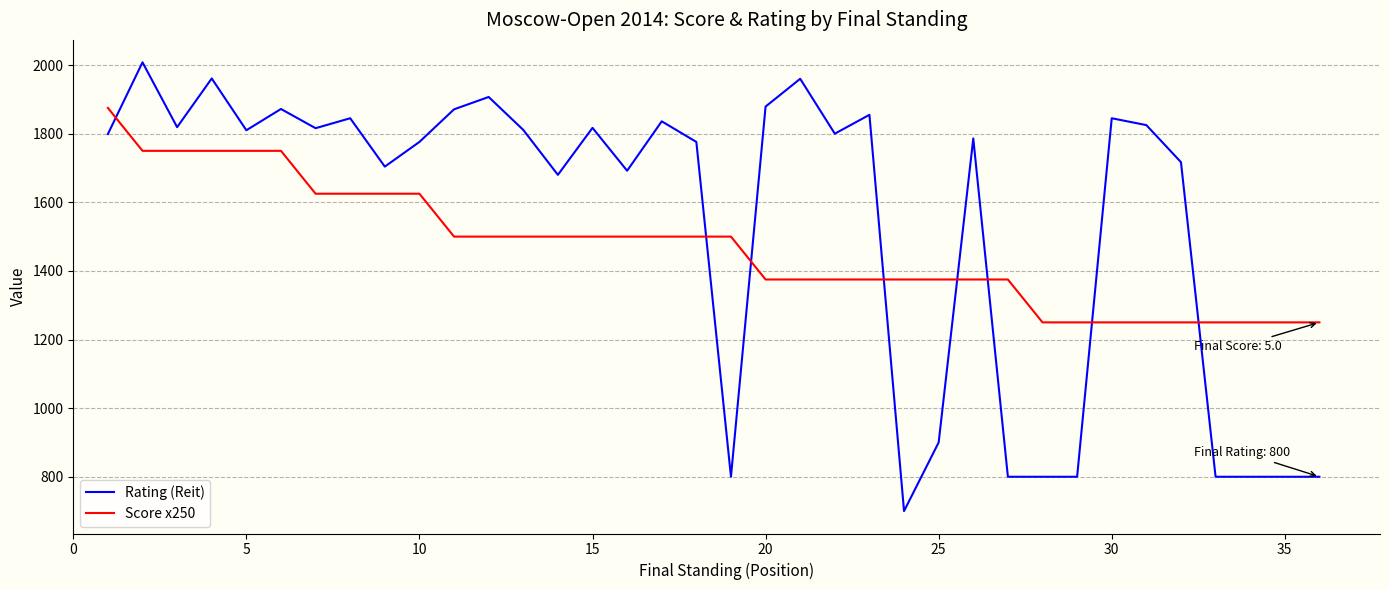

How many times do Score x250 and Rating (Reit) cross each other?

8